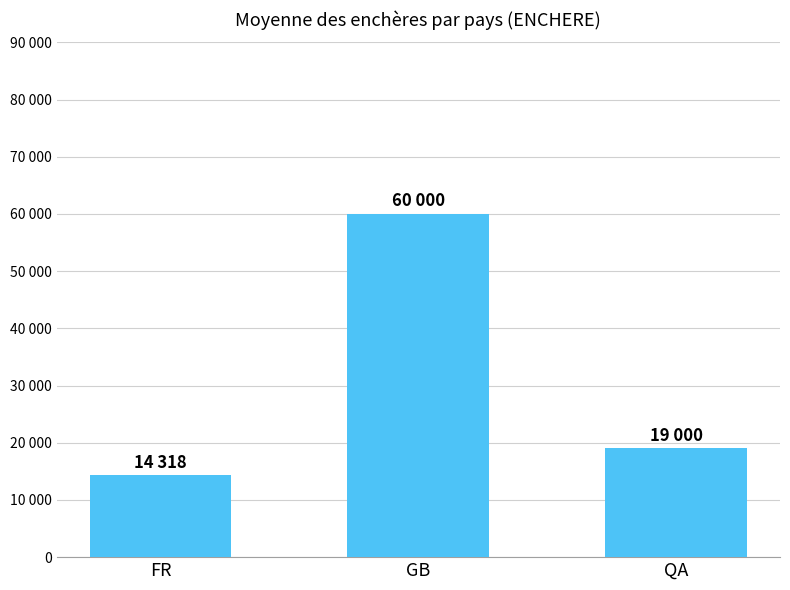

Which category has the highest value across all series?

GB